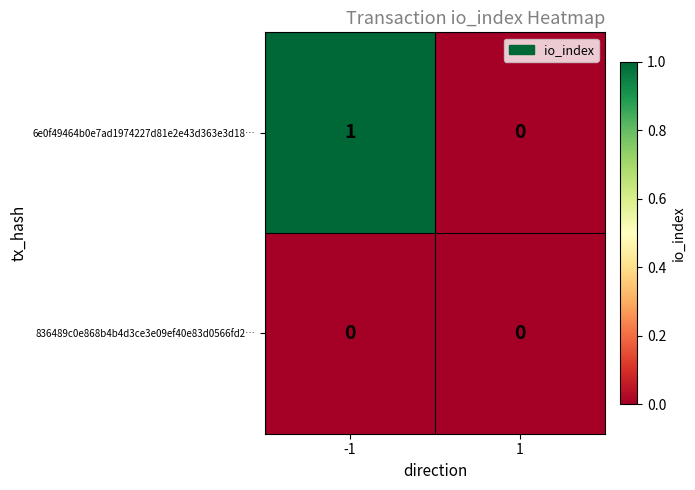

Is the value of 6e0f49464b0e7ad1974227d81e2e43d363e3d18… at -1 greater than the value of 836489c0e868b4b4d3ce3e09ef40e83d0566fd2… at -1?

Yes